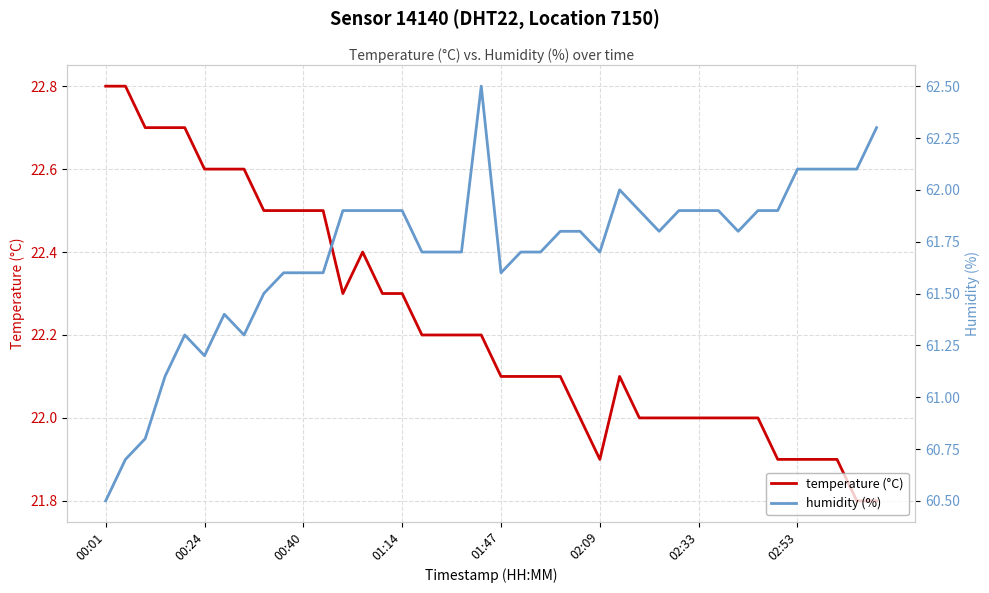

What is the lowest value of the temperature (°C) series?

21.8